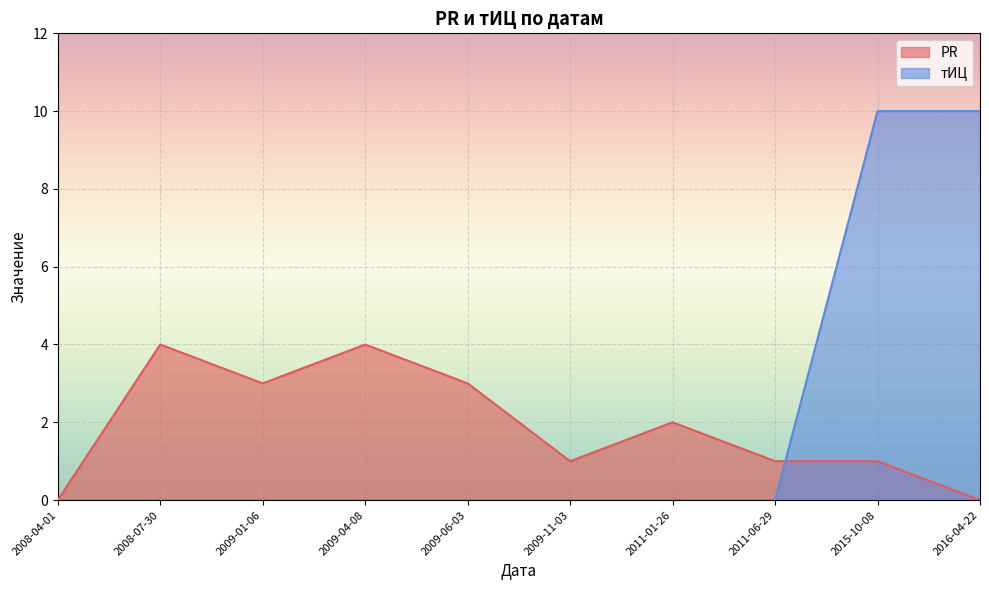

What is the difference between the PR values at 2009-06-03 and 2008-04-01?

3